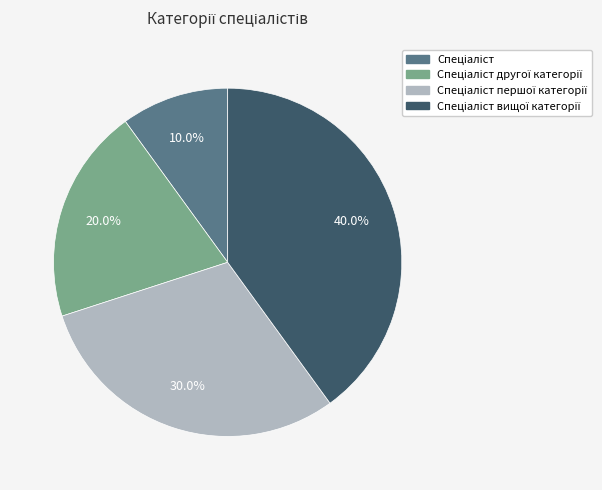

Does any single category account for the majority?

No